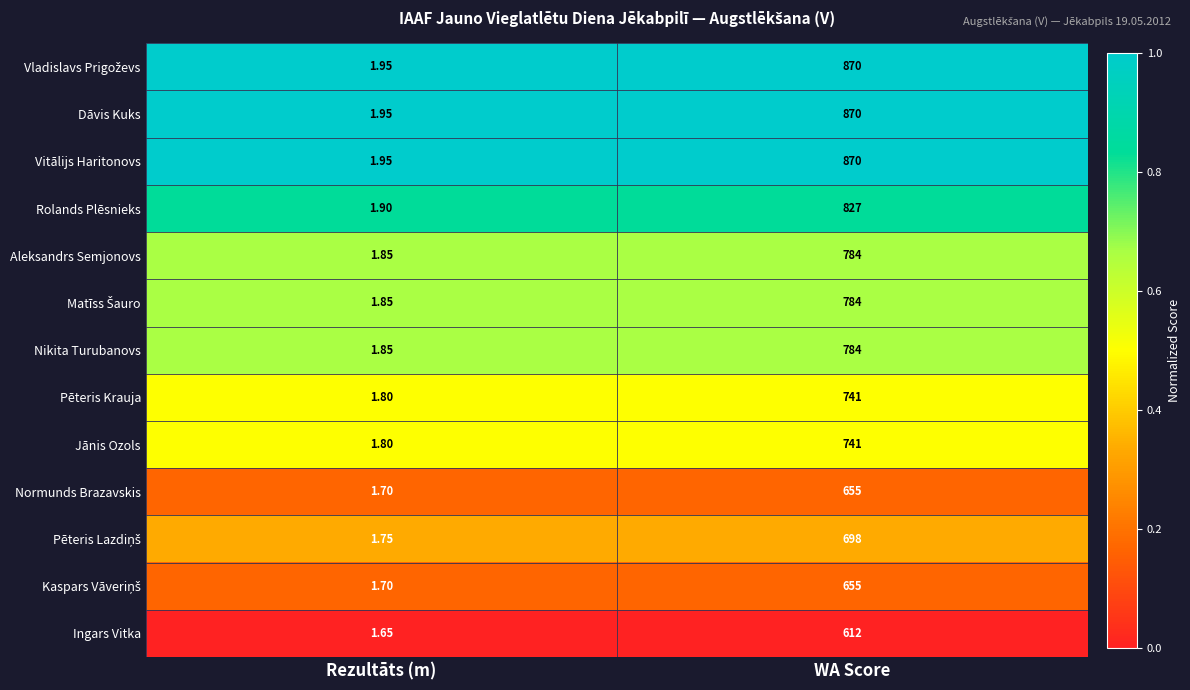

Rank the categories by Vitālijs Haritonovs value from highest to lowest.

WA Score, Rezultāts (m)